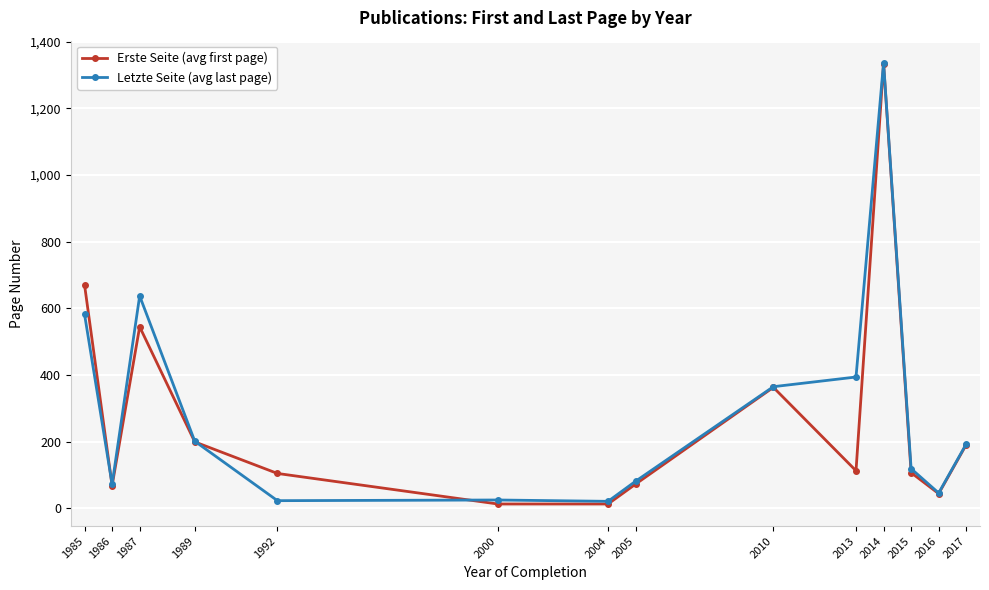

True or false: Erste Seite (avg first page) has more than 0 interior local peaks.

True